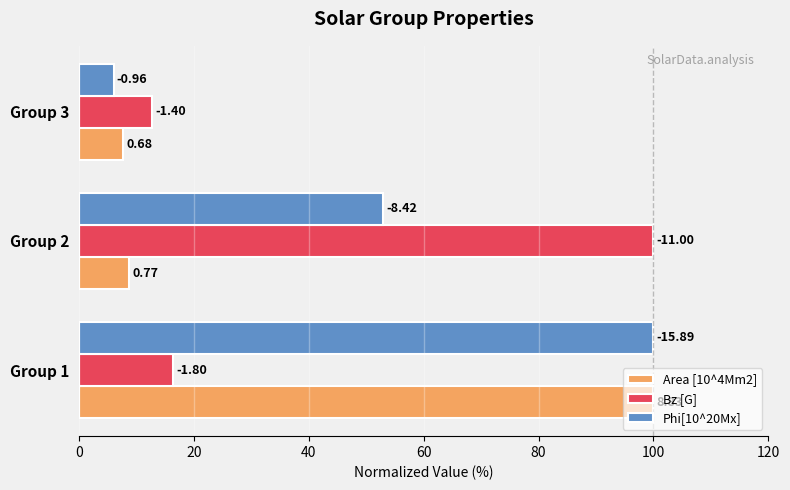

What are all the series names shown in the legend?

Area [10^4Mm2], Bz [G], Phi[10^20Mx]